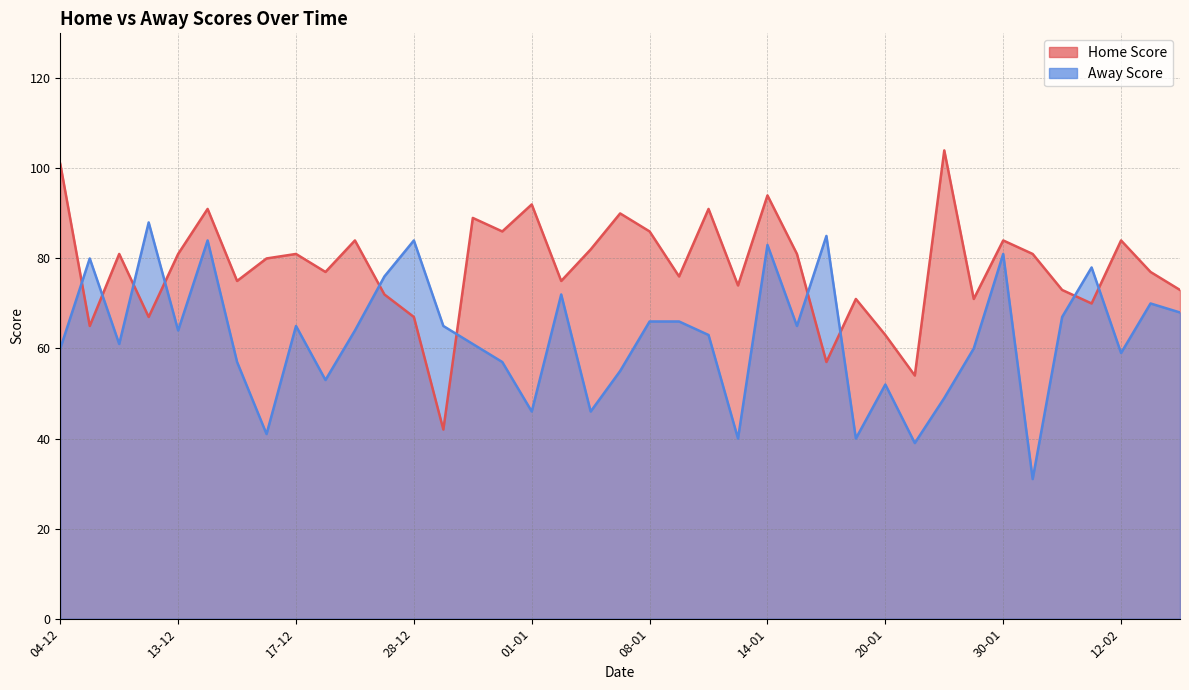

How many lines are shown in the chart?

2